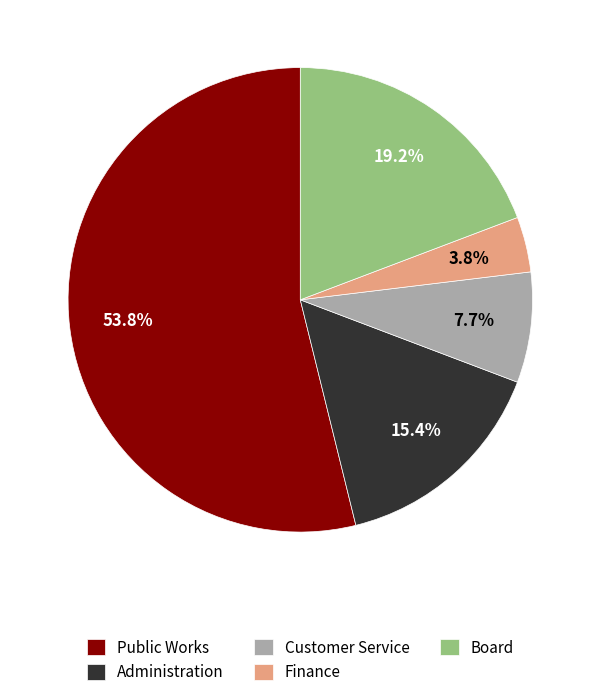

What is the largest slice in the pie chart?

Public Works